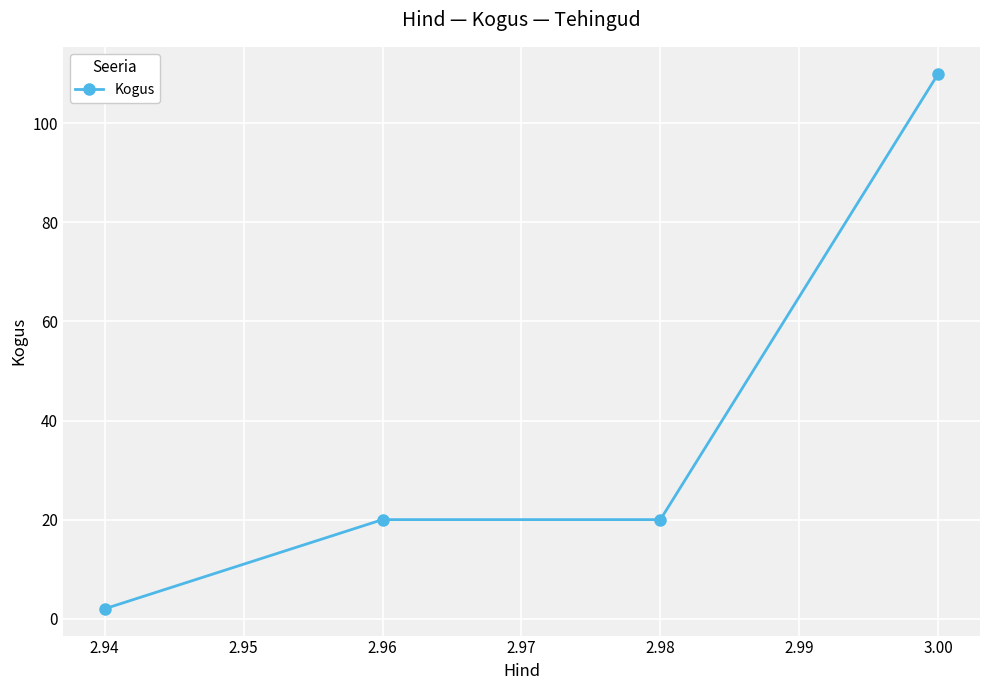

What is the minimum value shown in the chart?

2